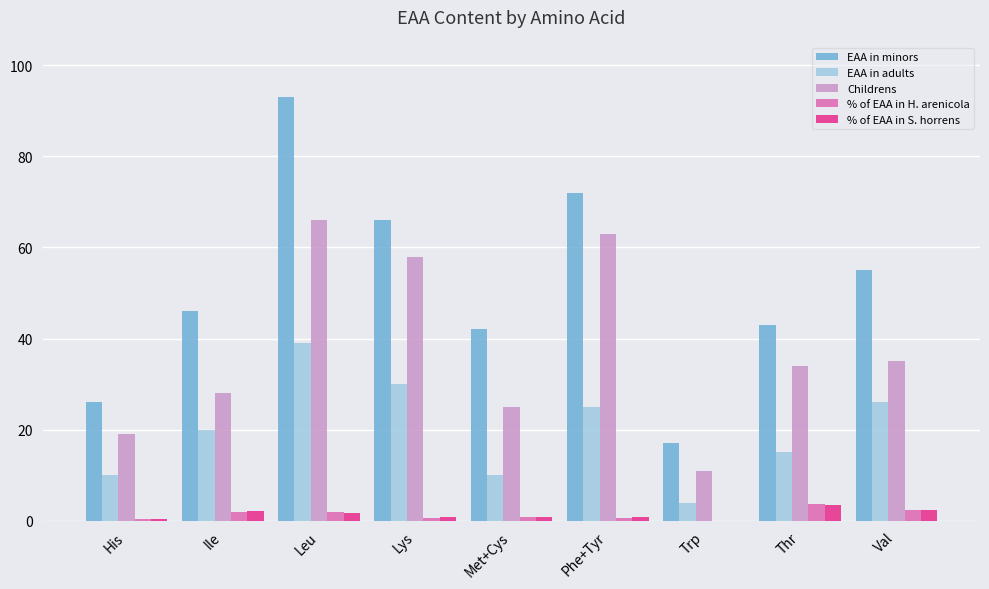

What are all the series names shown in the legend?

EAA in minors, EAA in adults, Childrens, % of EAA in H. arenicola, % of EAA in S. horrens